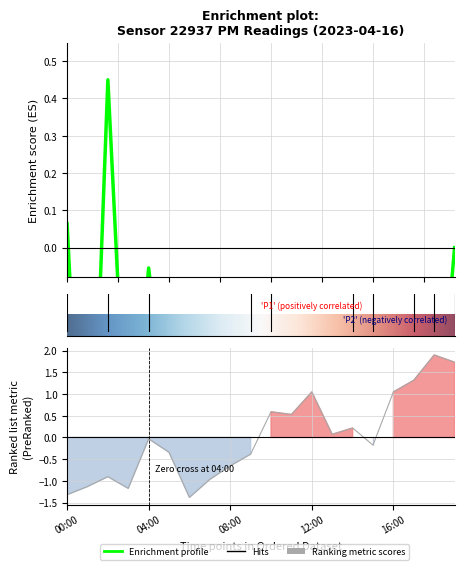

Does the chart have visible grid lines?

Yes